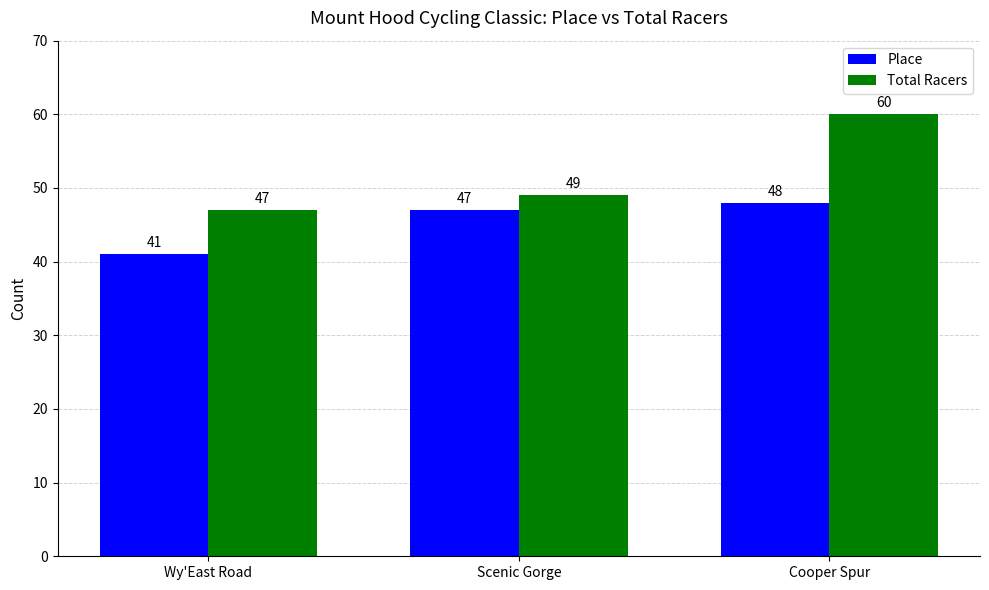

The value of Total Racers at Cooper Spur is 60. True or false?

True